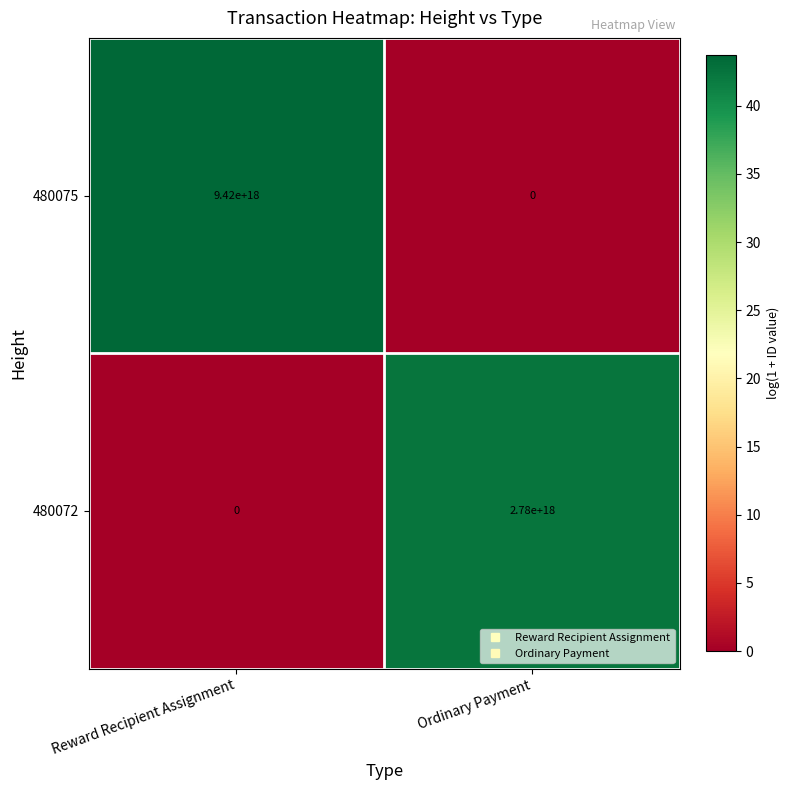

True or false: 480075 has a value of 2787847996209097216 at Reward Recipient Assignment.

False